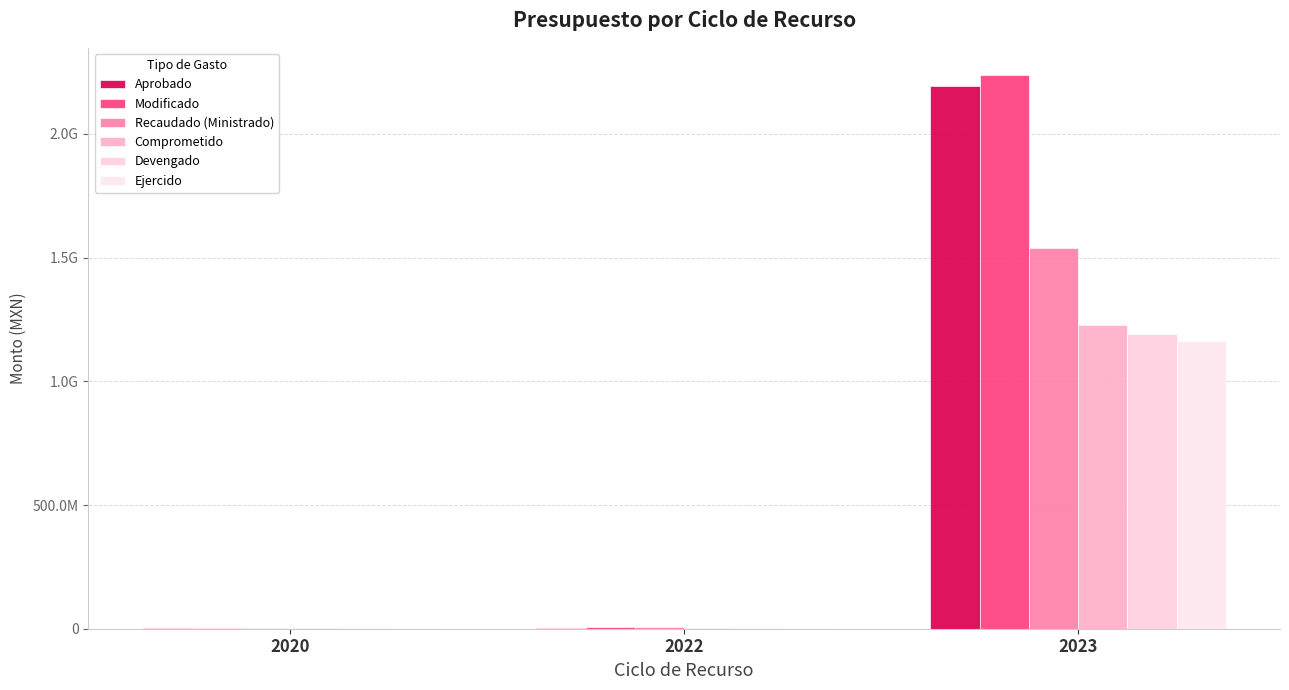

Between 2022 and 2023, which is larger?

2023